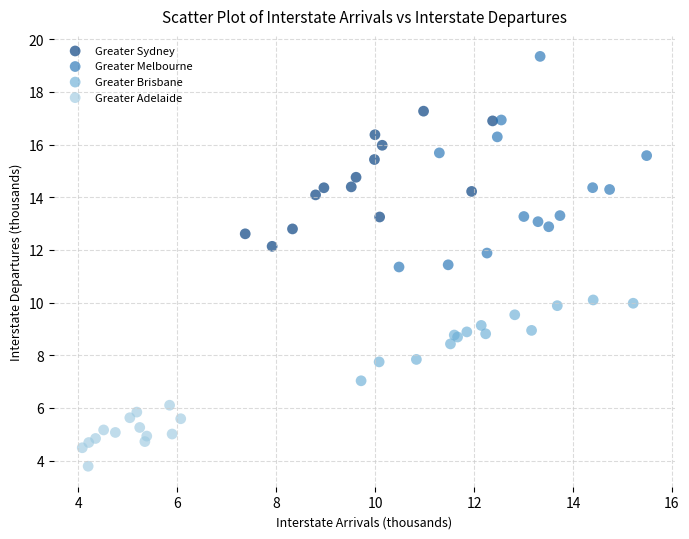

Which series contains the highest Y value?

Greater Melbourne